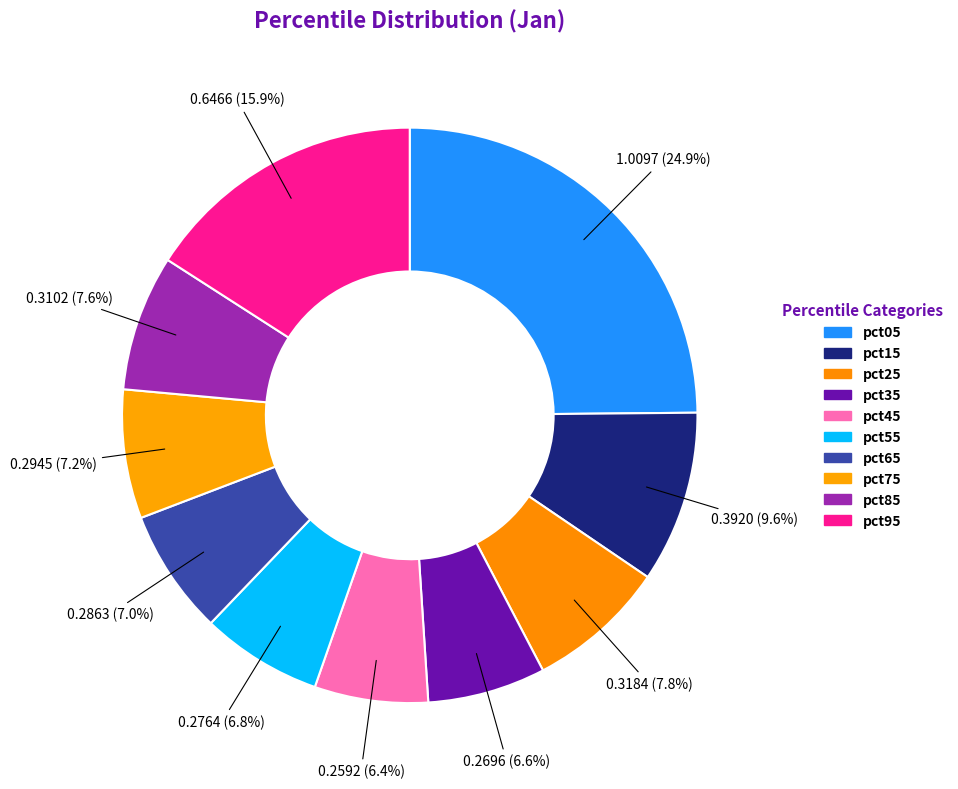

How many slices are in this pie chart?

10